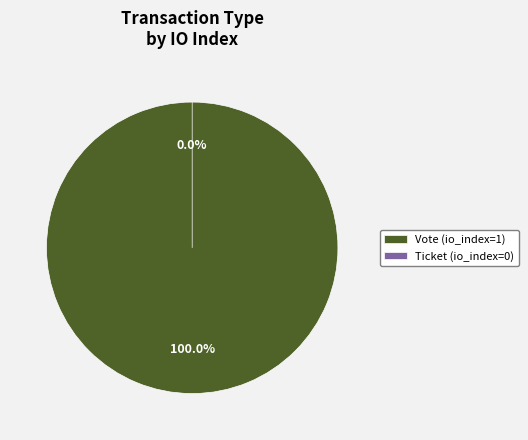

Is the sum of Ticket (io_index=0) and Vote (io_index=1) greater than half?

Yes